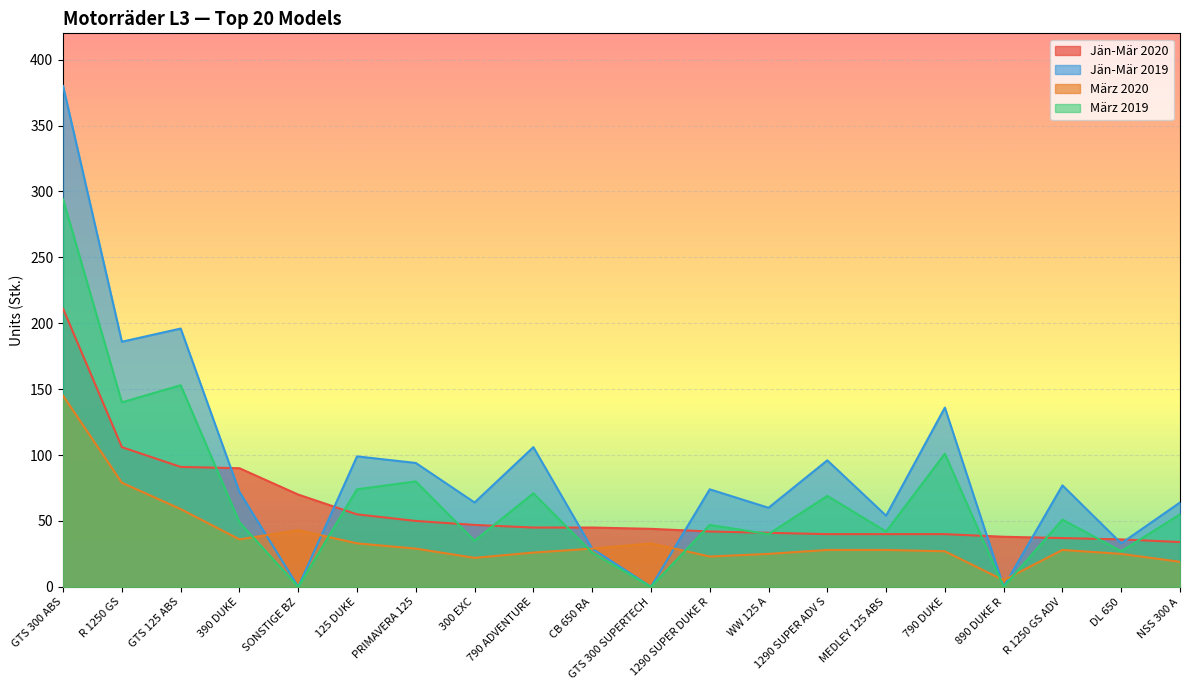

Does the chart display data point markers on the line(s)?

No